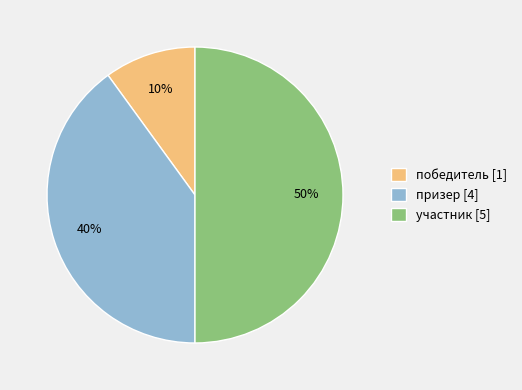

Rank the categories by value from highest to lowest.

участник, призер, победитель